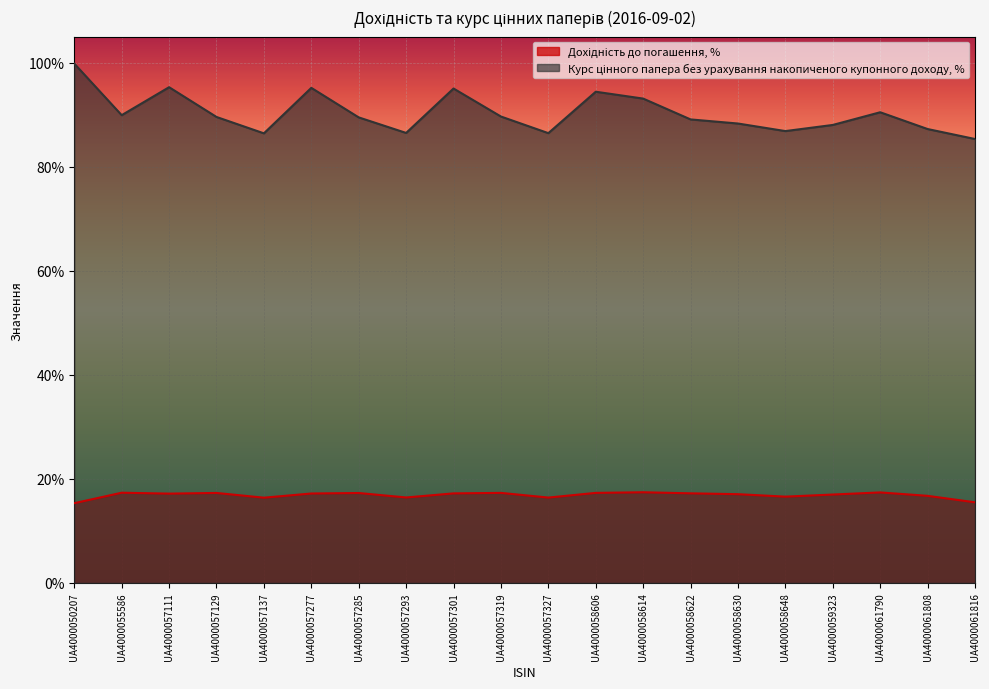

What is the sum of the Дохідність до погашення, % values at UA4000061790 and UA4000057111?

34.5